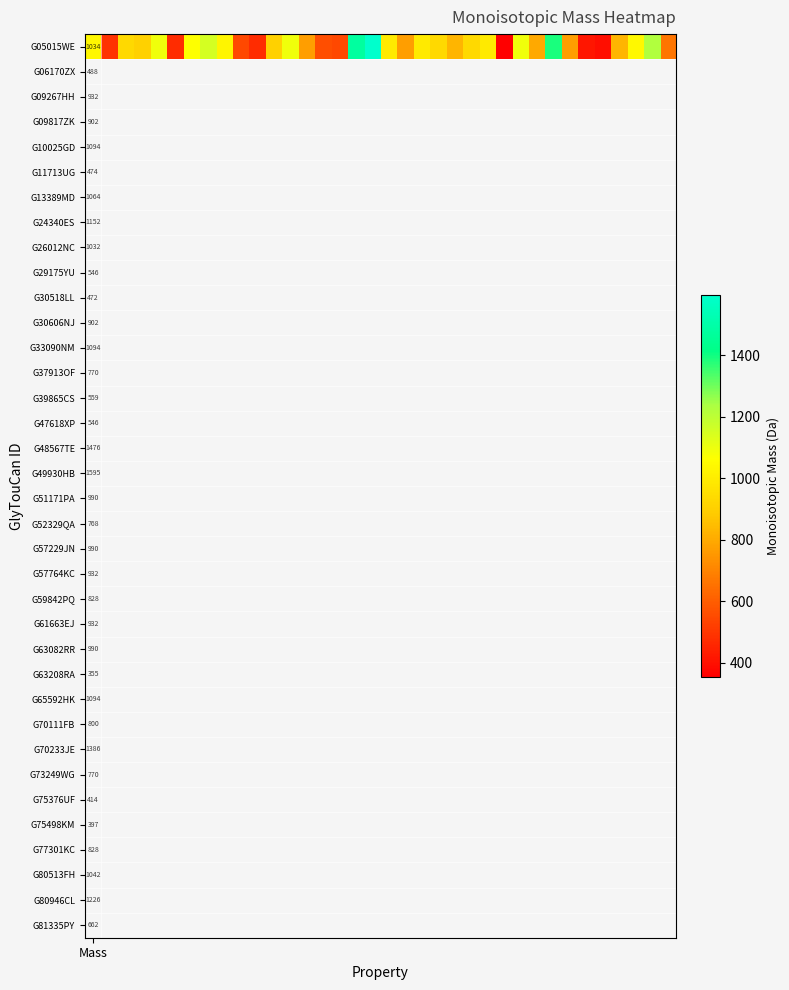

The value at 30 is 414.1. True or false?

True